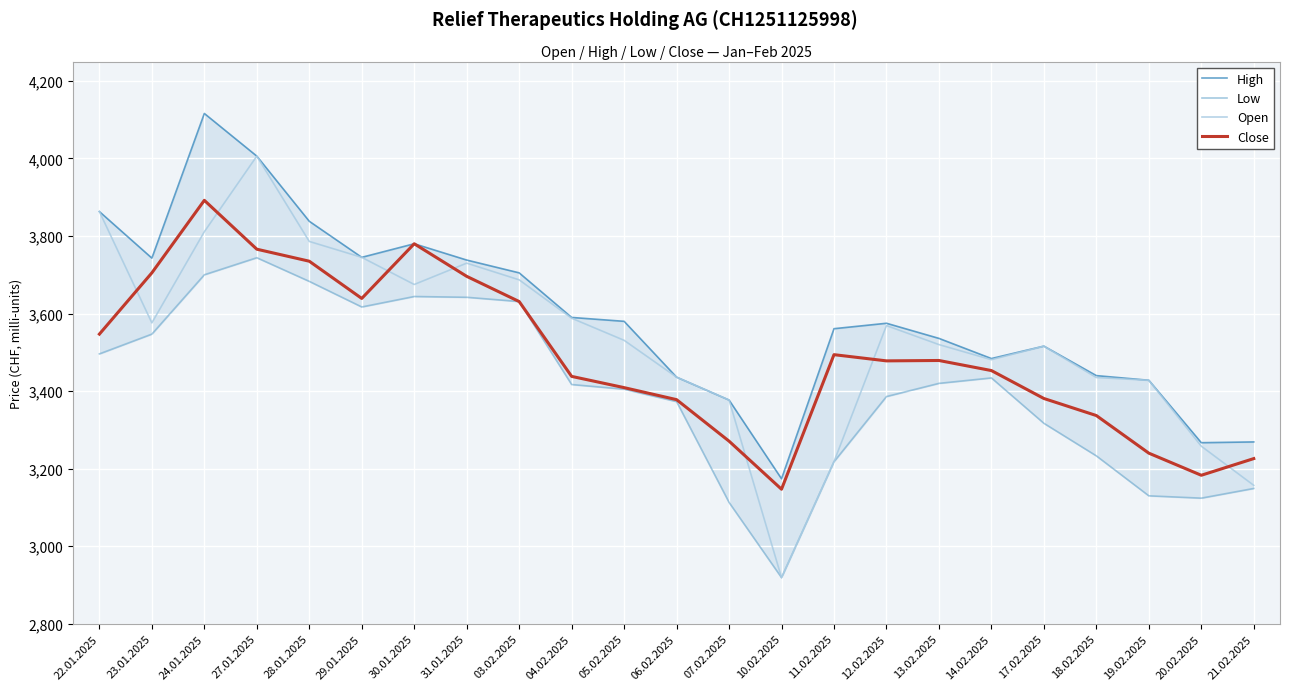

Where does the Low series first go above 3417?

22.01.2025